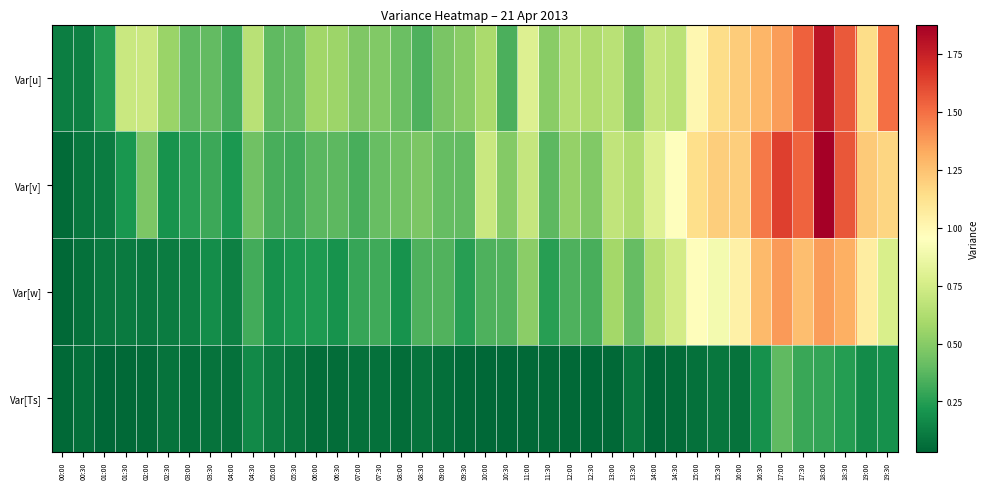

What is the spread (max minus min) of values at 05:30?

0.3